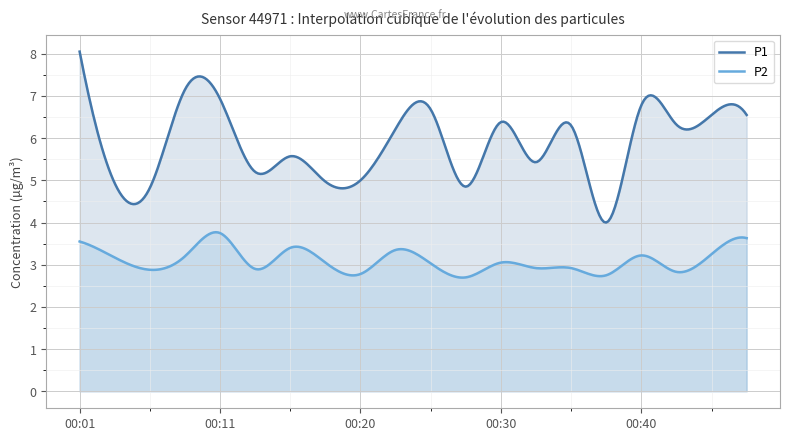

True or false: P1 has a value of 6.4 at 00:30.

True